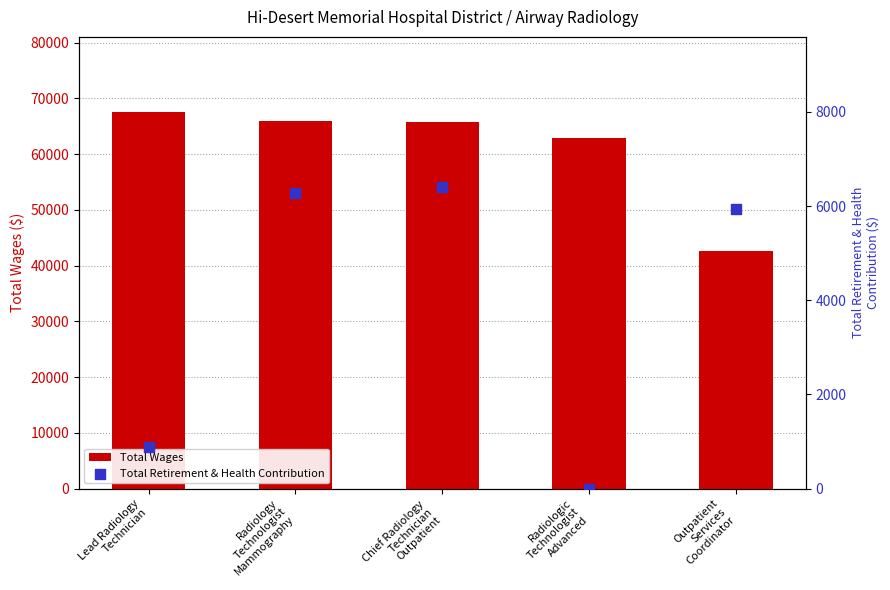

What is the total value across all series at Radiology
Technologist
Mammography?

72129